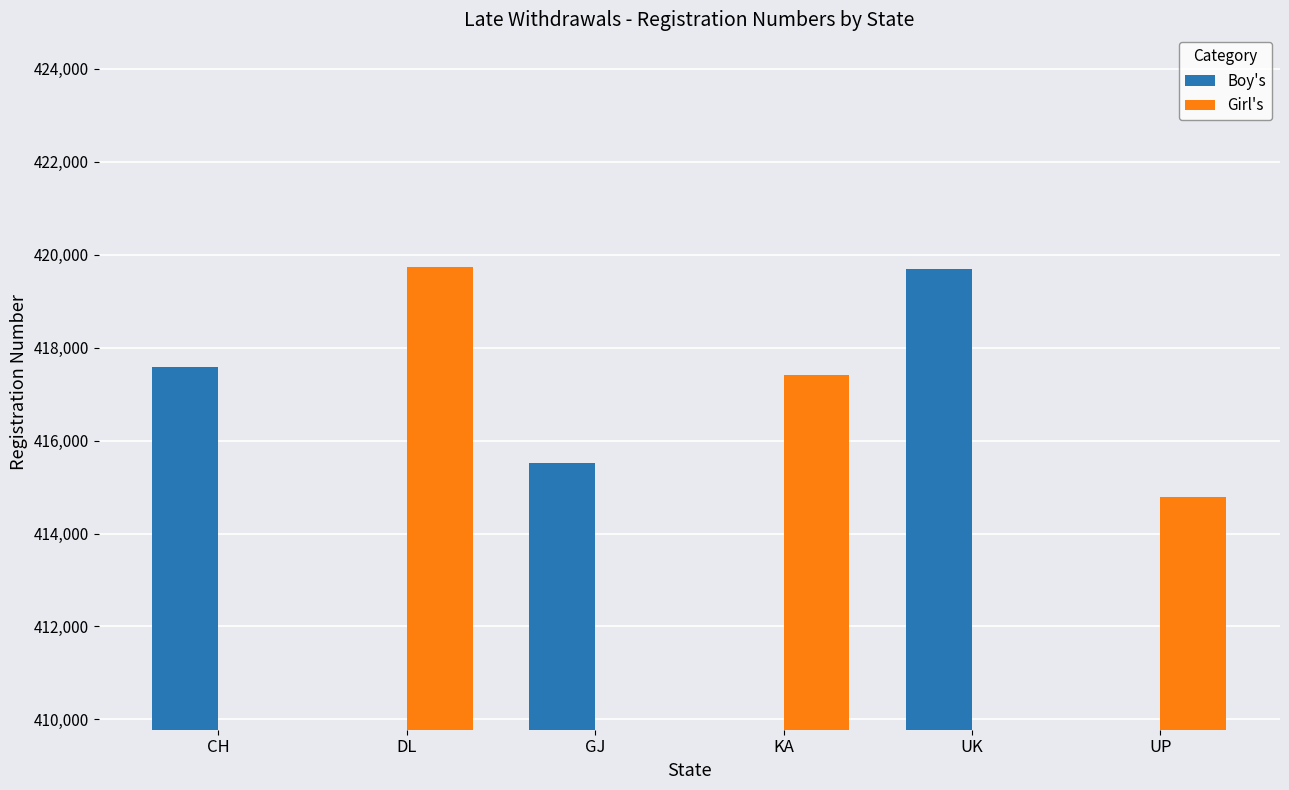

At how many categories does at least one series exceed 109670?

6